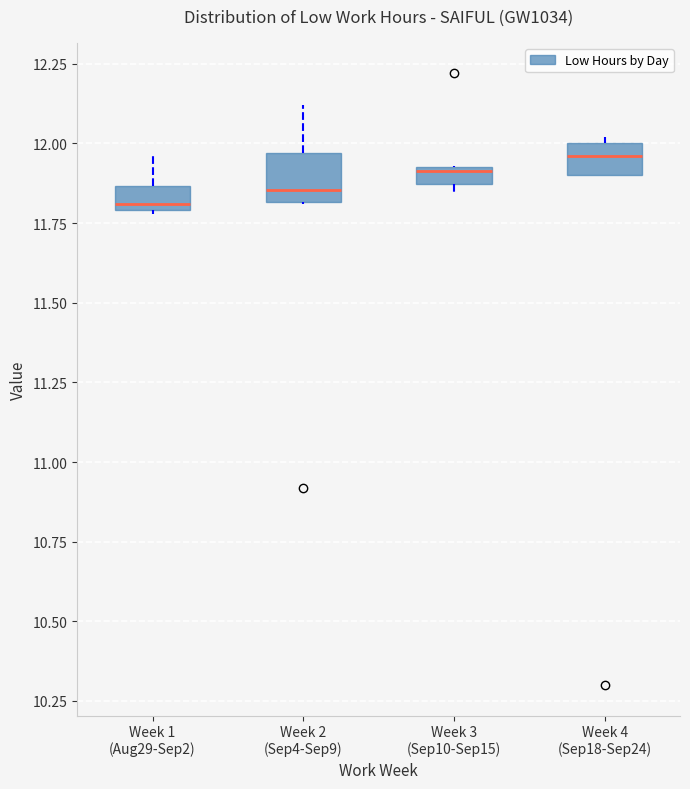

Where is the upper edge of the box for Week 1 (Aug29-Sep2) on the y-axis? The values are not printed on the chart, so give them approximately, as read against the axis.

11.85